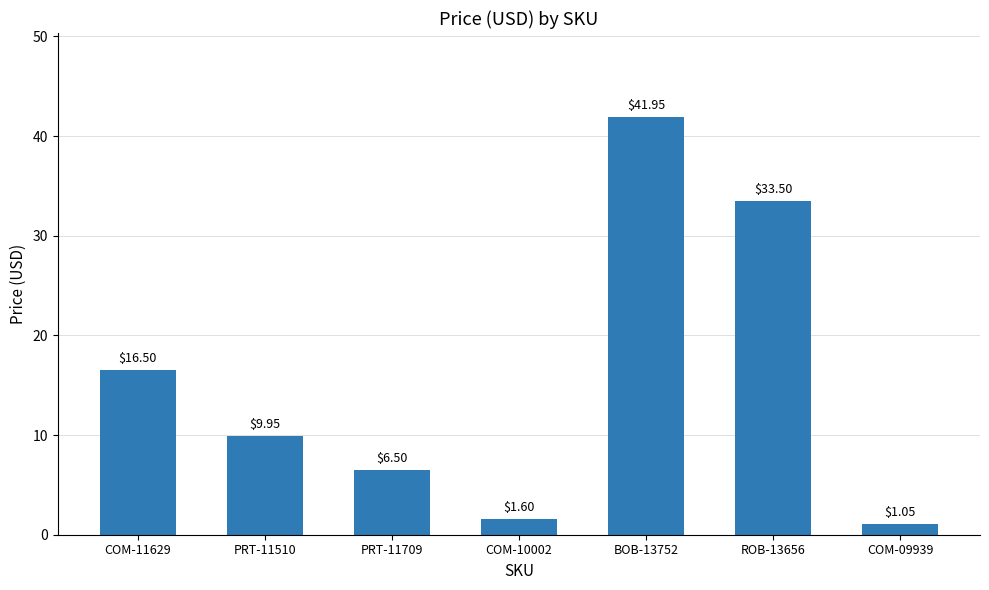

How many categories are shown in the chart?

7